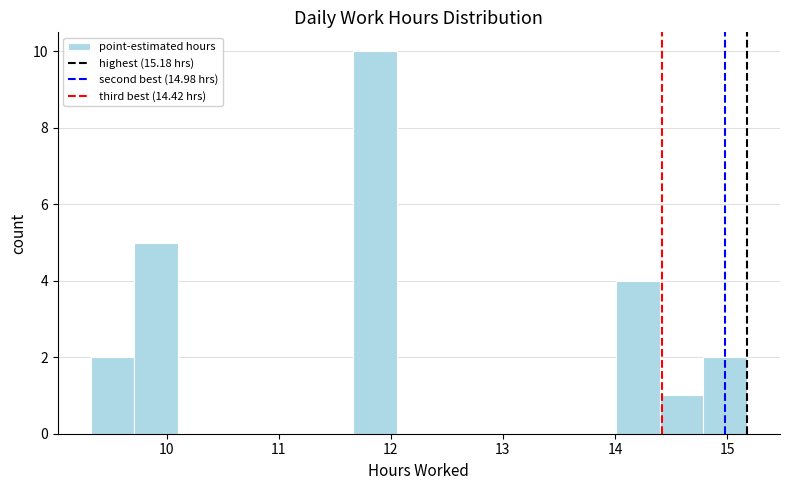

Around what value on the x-axis is the tallest bar? Give the approximate position of its centre, as read against the axis.

11.9